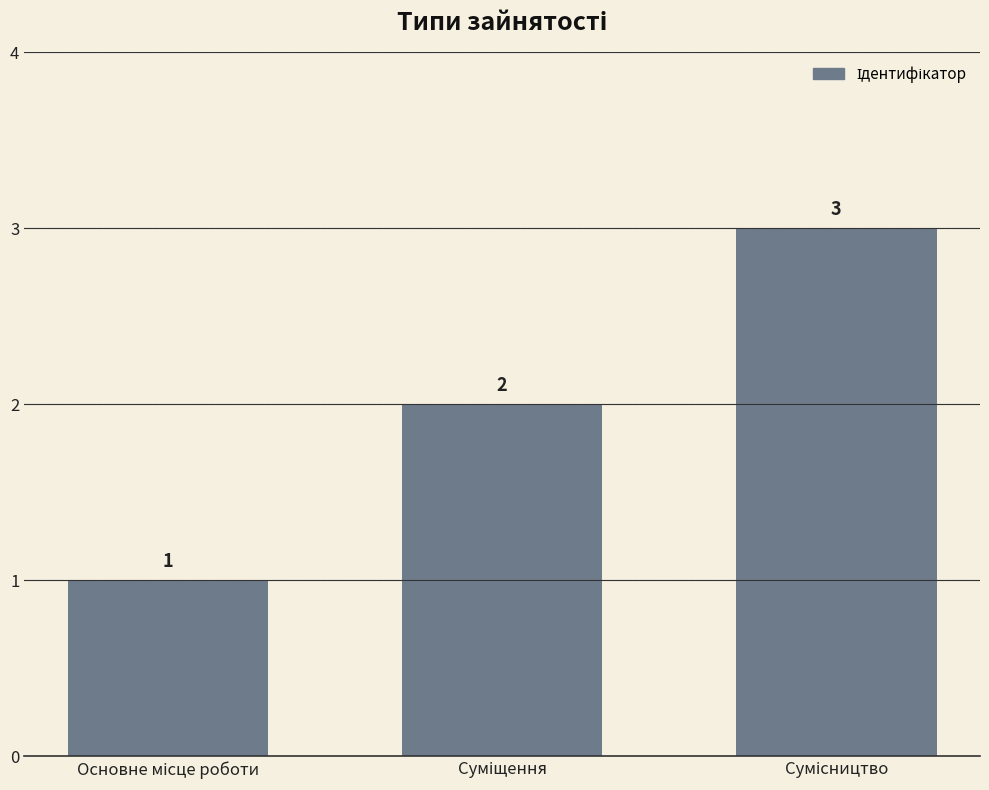

What is the greatest value displayed?

3